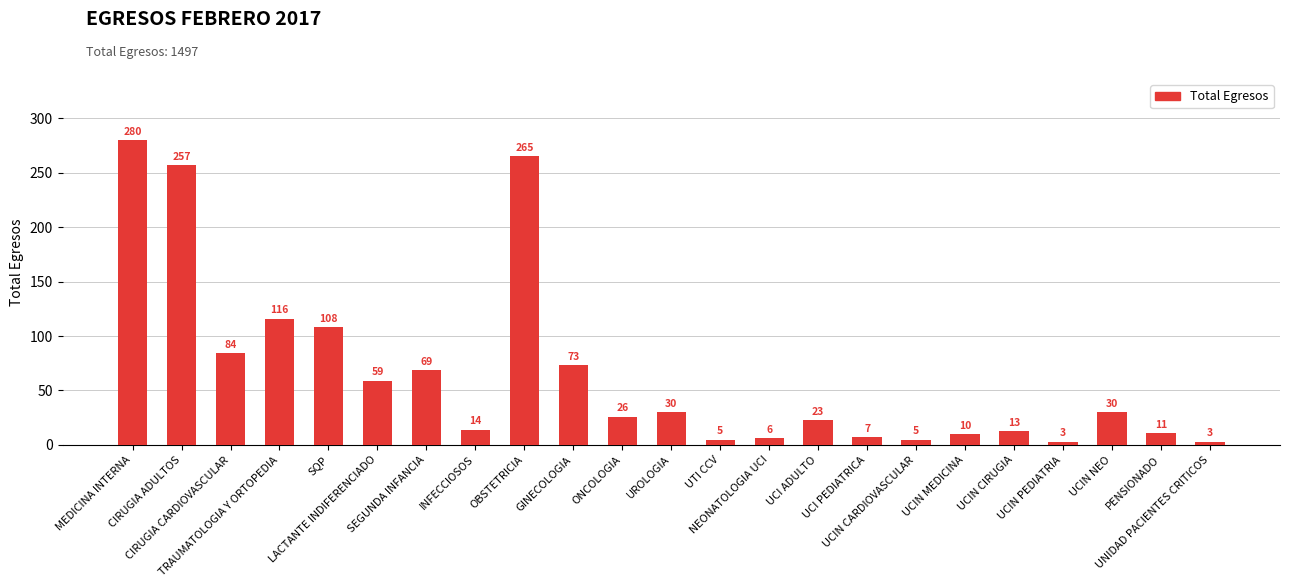

What is the difference between the maximum and minimum values?

277